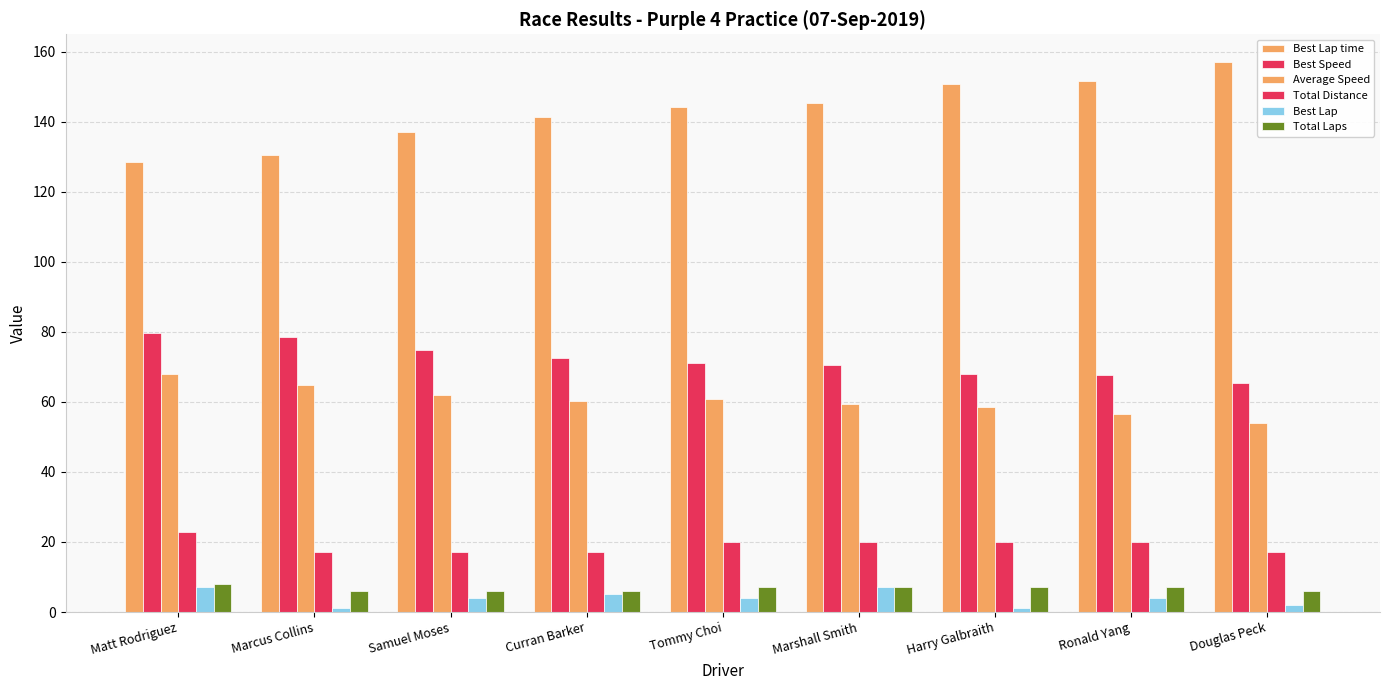

Where is Best Lap nearest to the value 4?

Samuel Moses